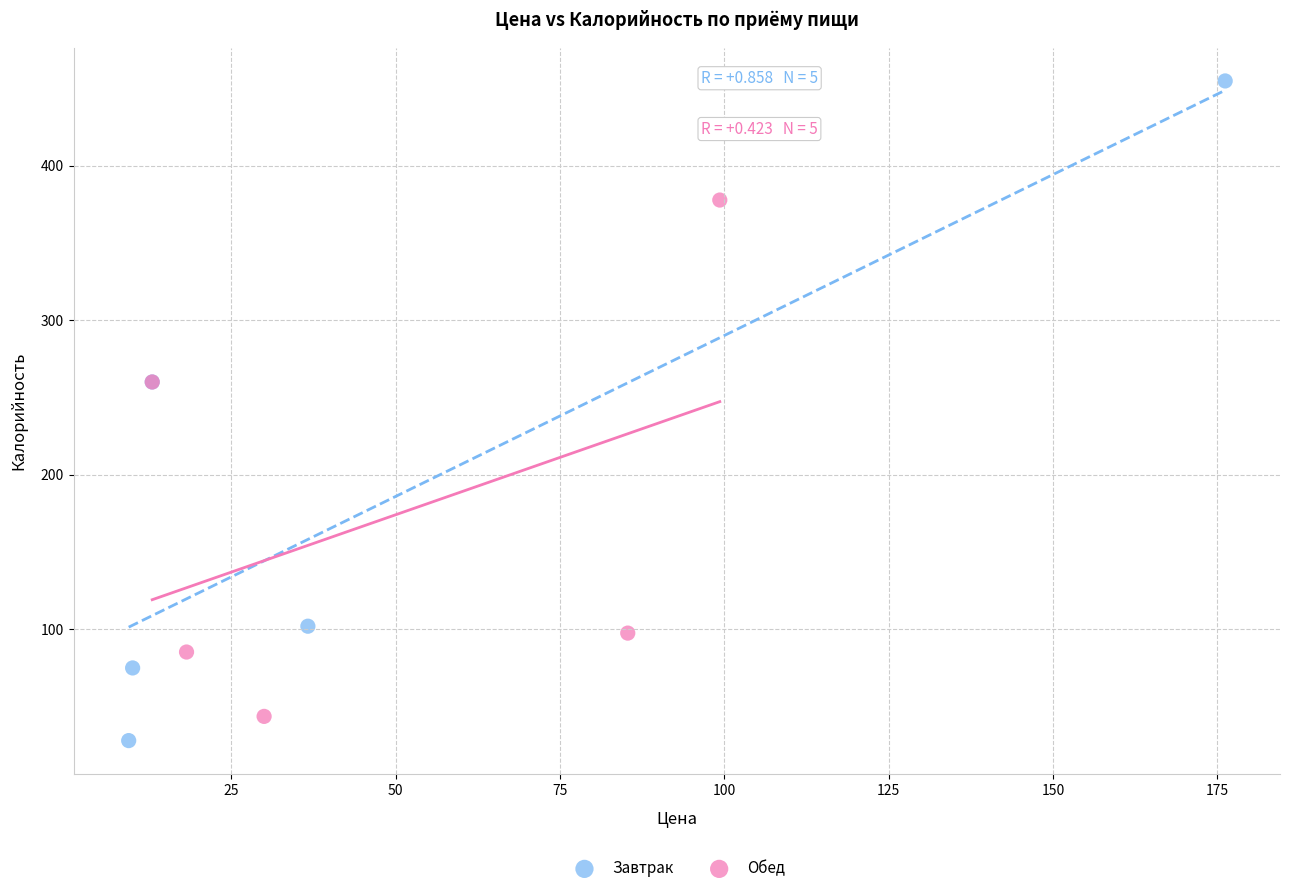

Which series contains the lowest Y value?

Завтрак